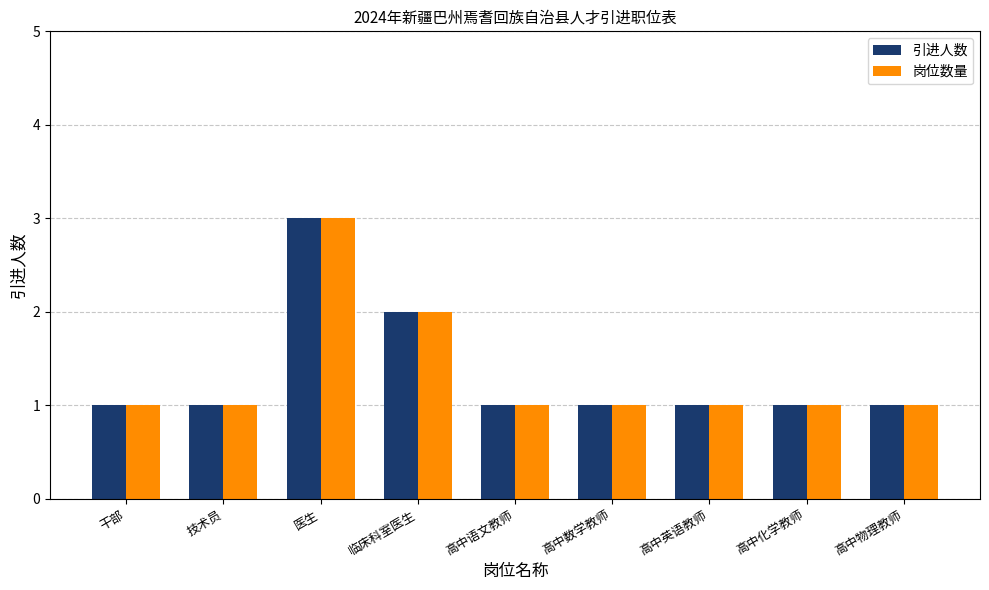

What are all the series names shown in the legend?

引进人数, 岗位数量